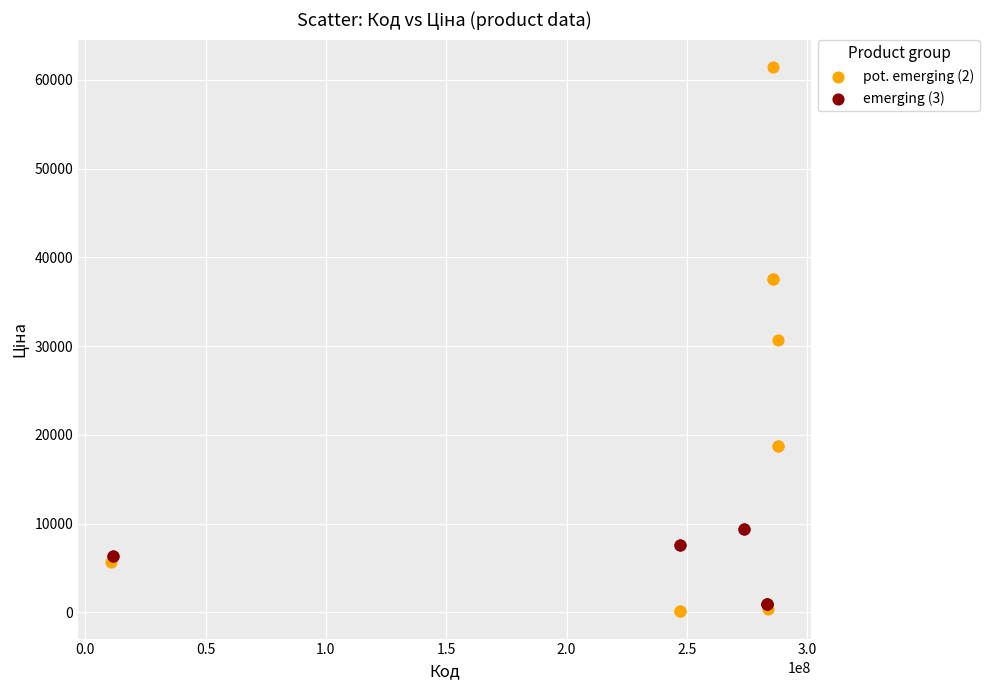

Which series has the largest Y range (max minus min)?

pot. emerging (2)